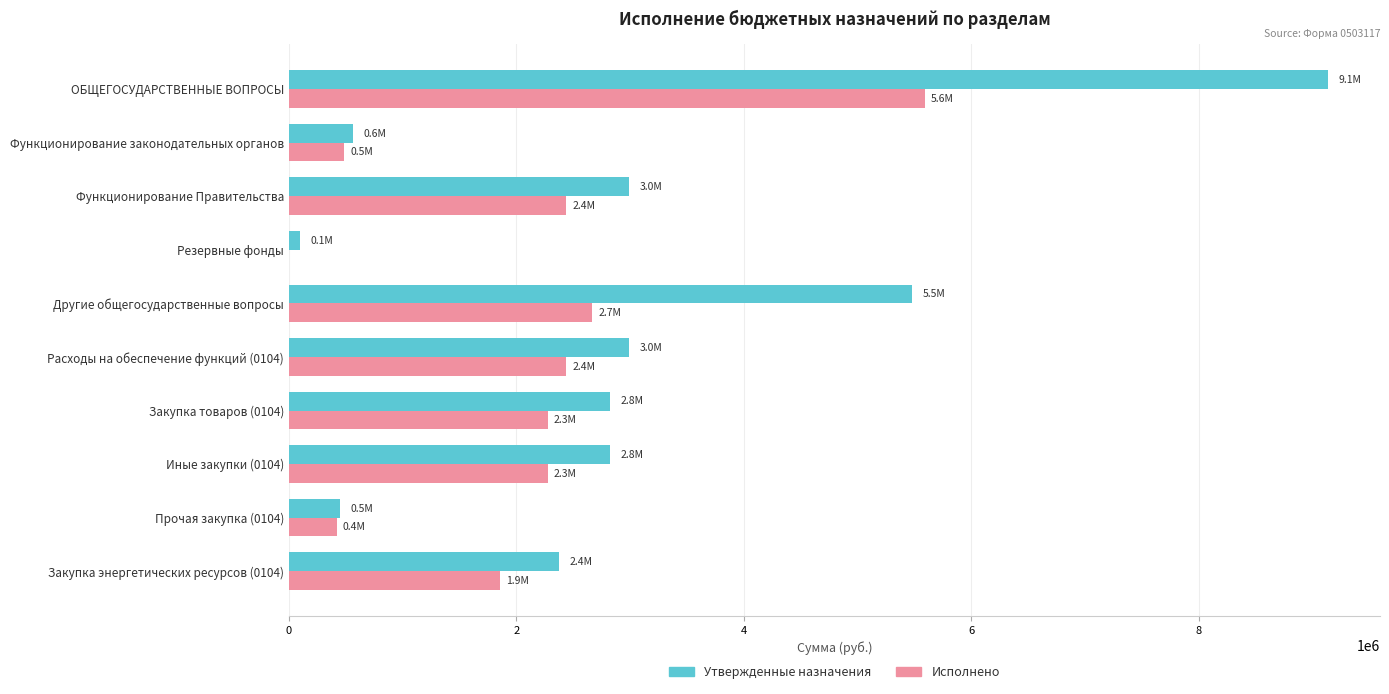

Which series has the largest range (max minus min)?

Утвержденные назначения